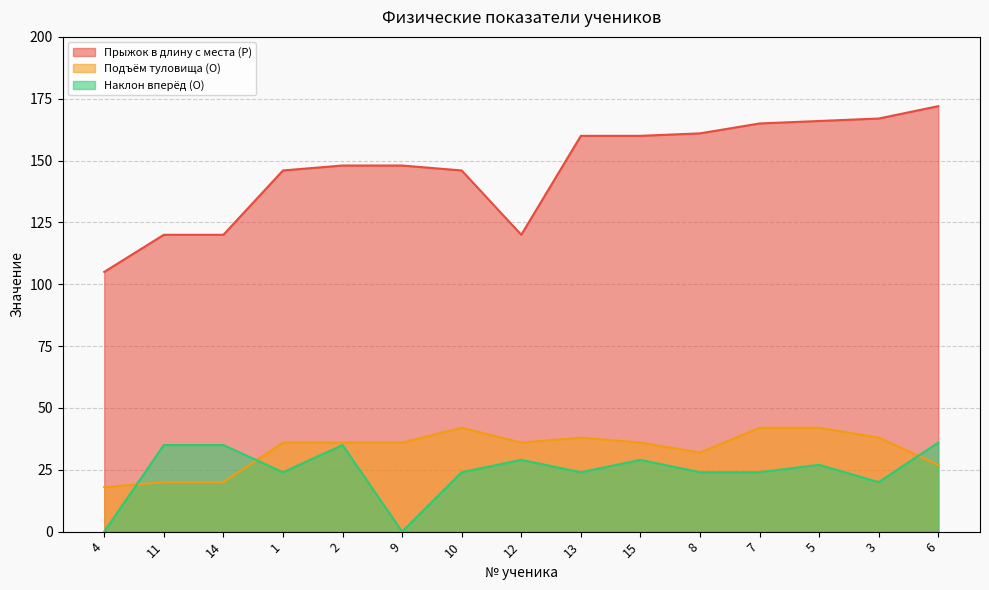

How many lines are shown in the chart?

3